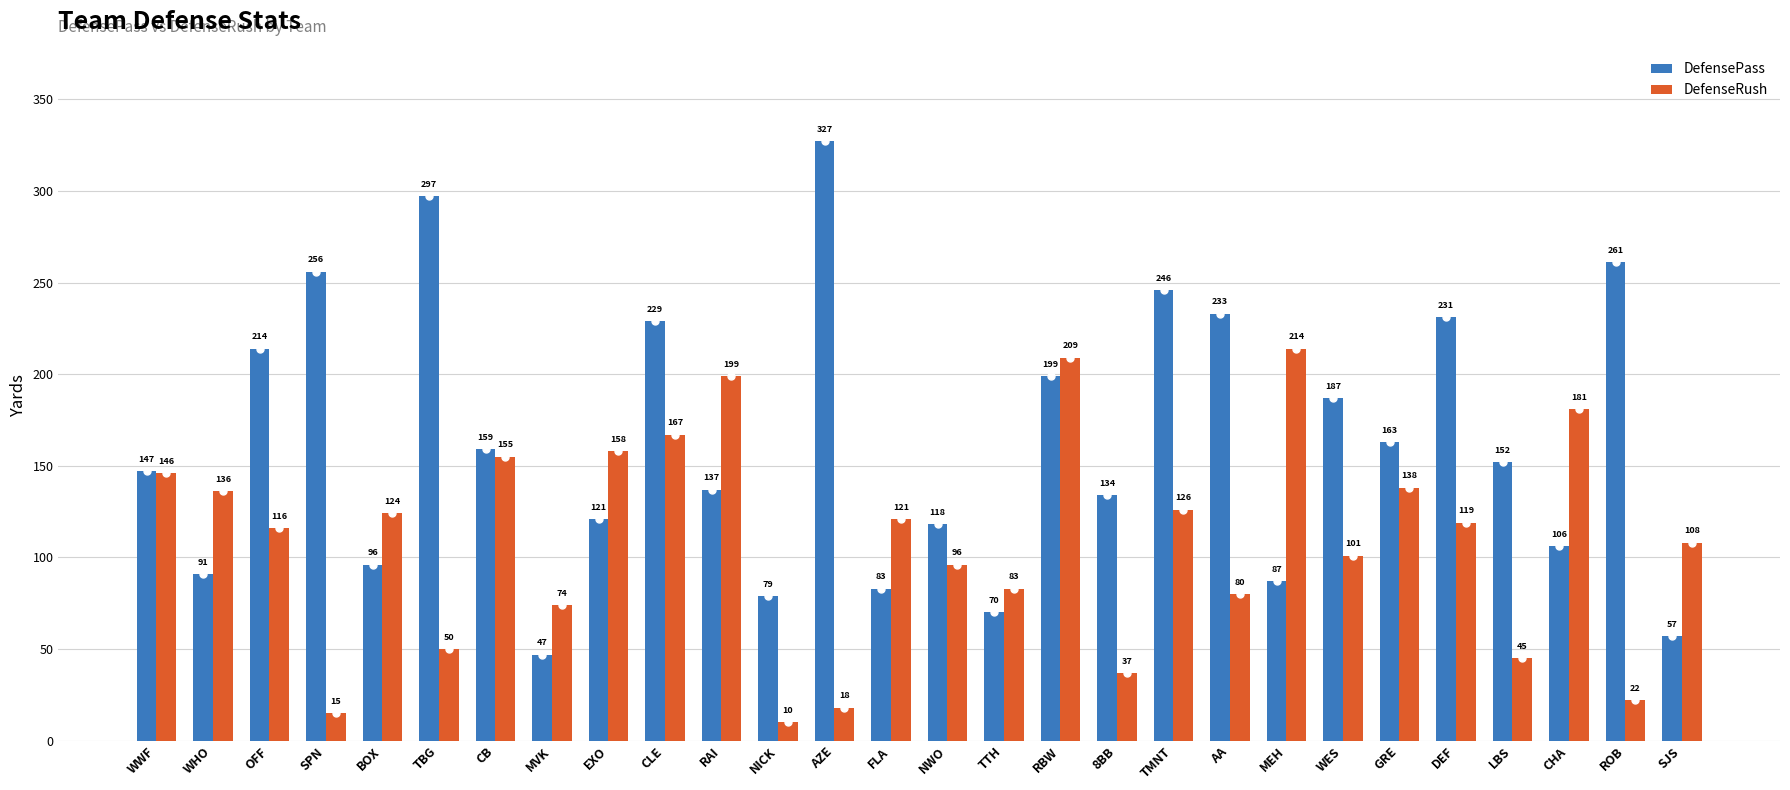

Are the bars grouped side by side (vs. stacked)?

Yes